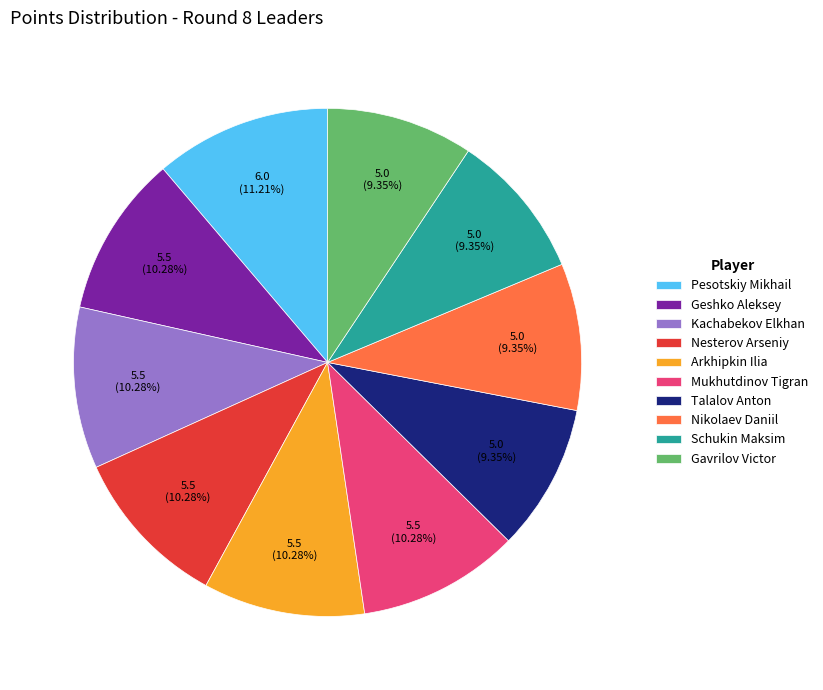

Is it true that Nesterov Arseniy is 10% of the pie?

True